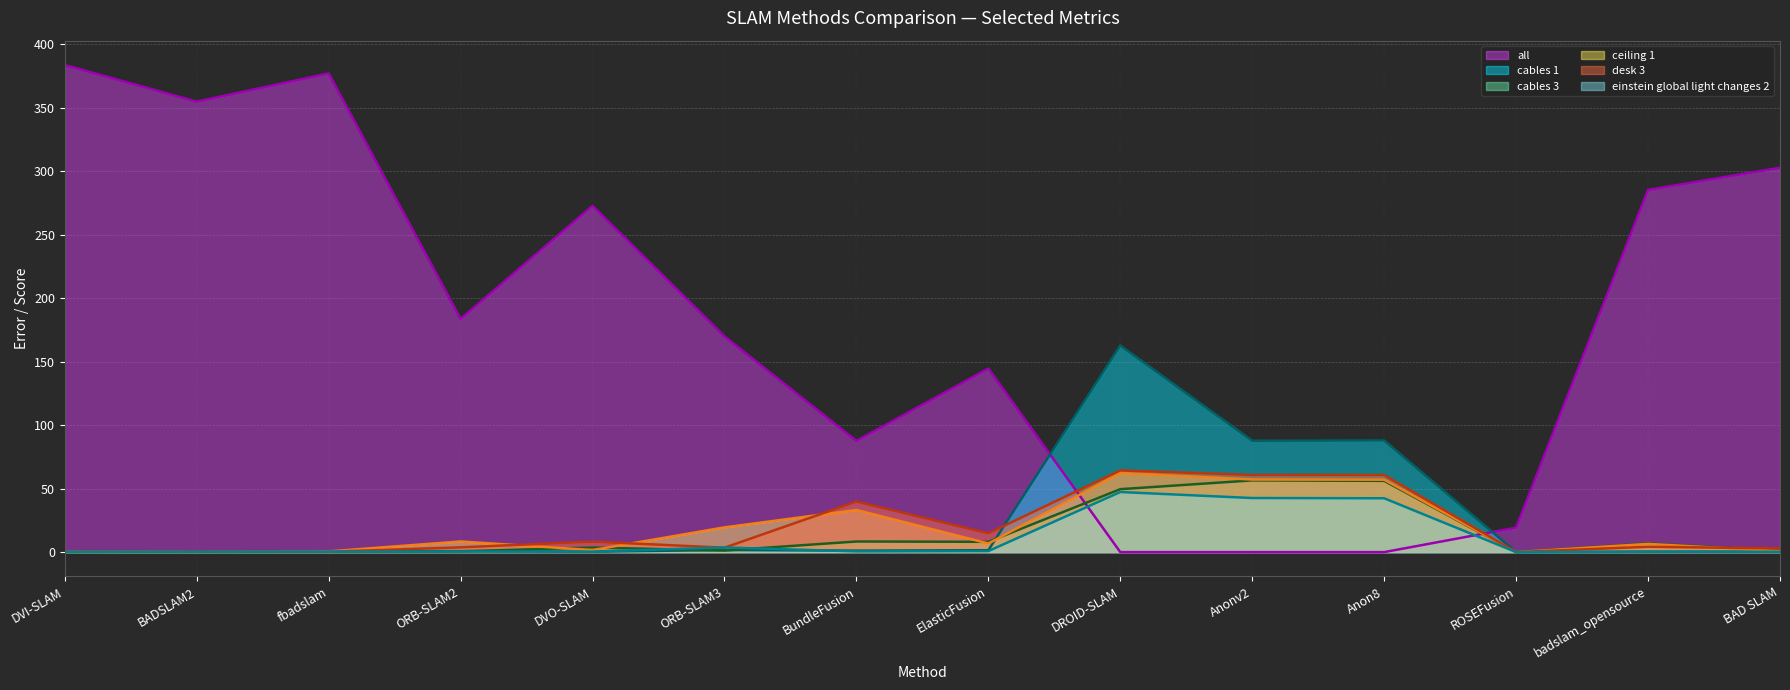

How many times do all and cables 3 cross each other?

2